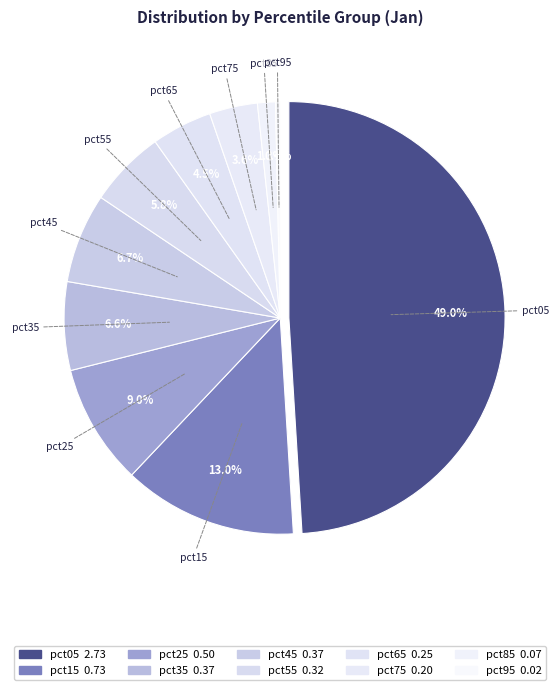

The pct15 slice represents 13% of the pie. True or false?

True